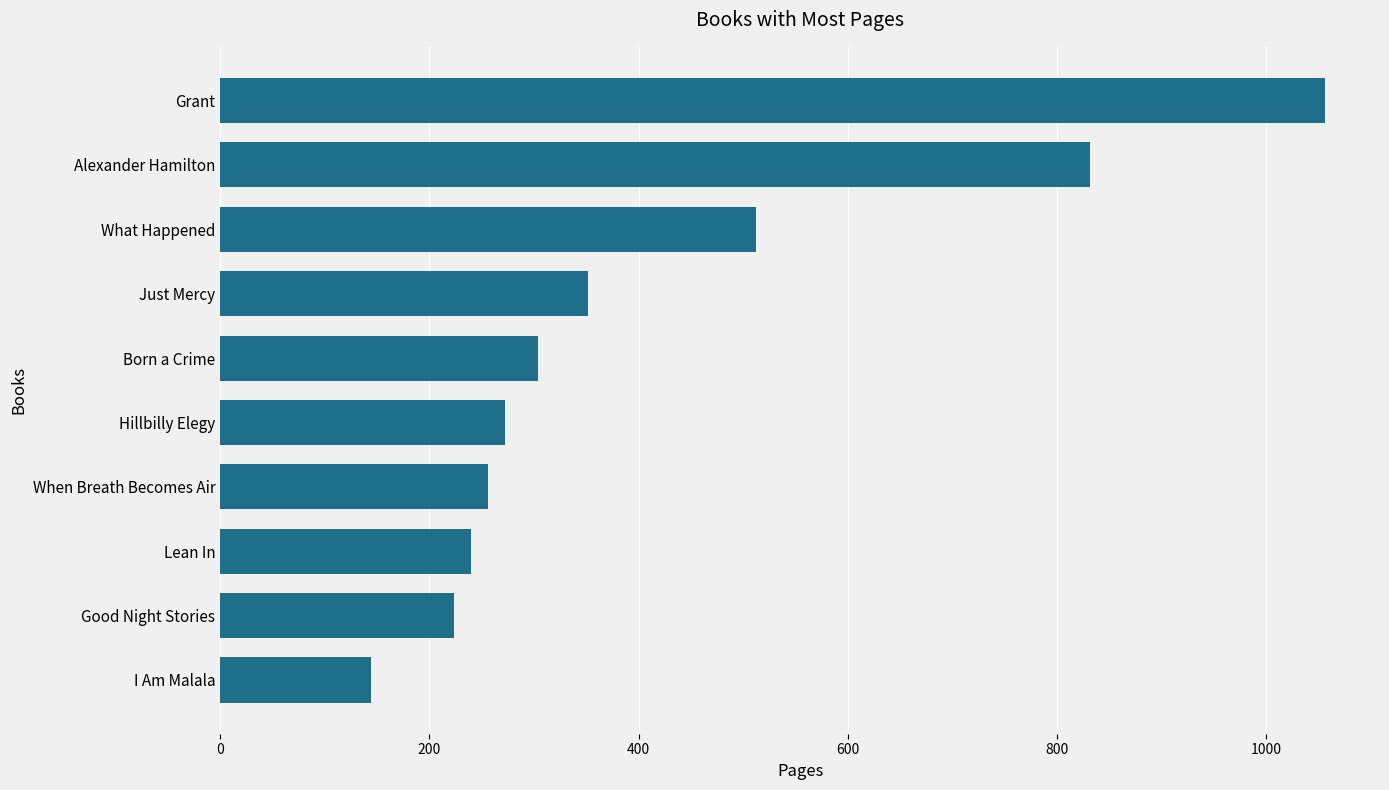

True or false: the data shows 110 at Lean In.

False